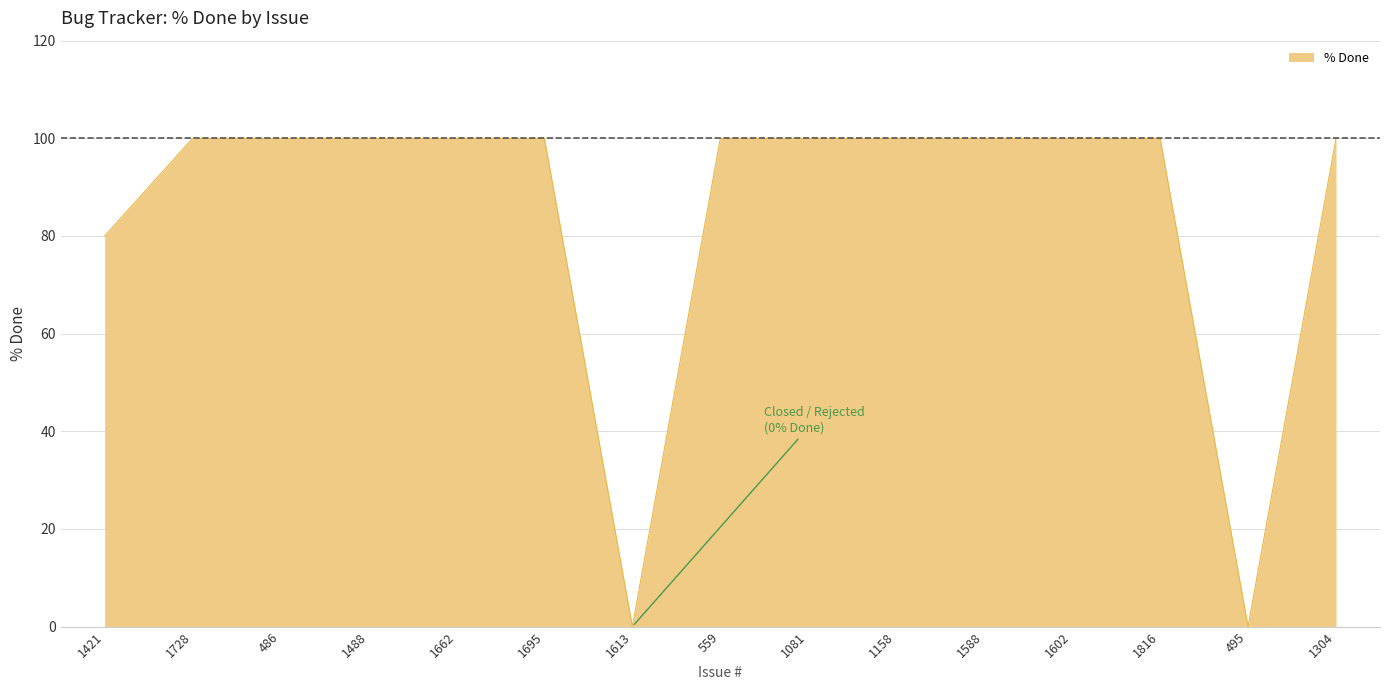

What is the sum of all values?

1280